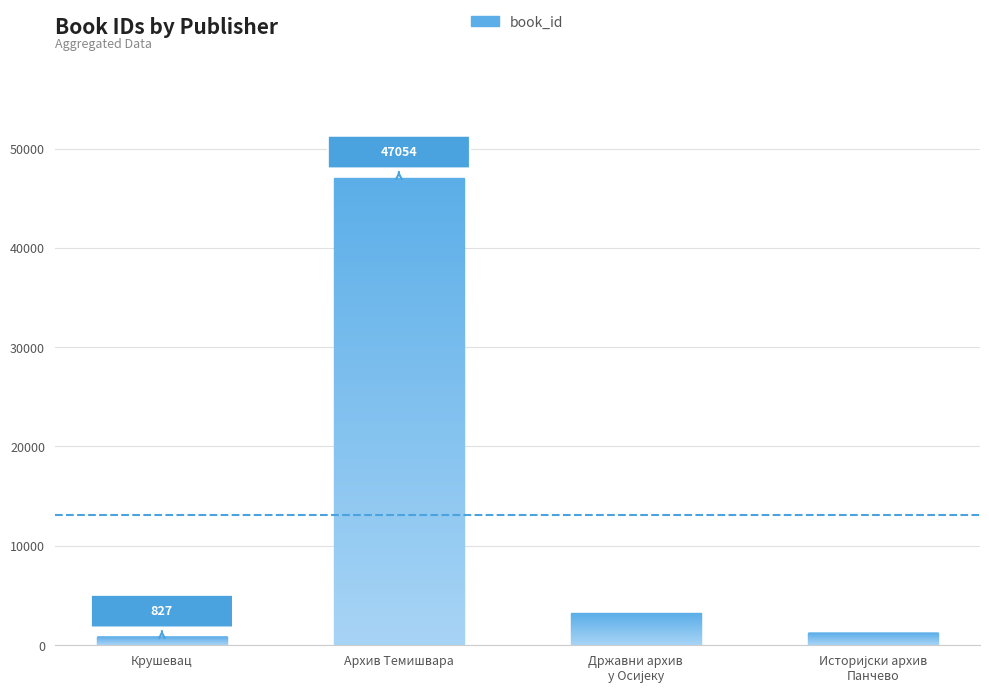

What value does the data have at Крушевац?

827